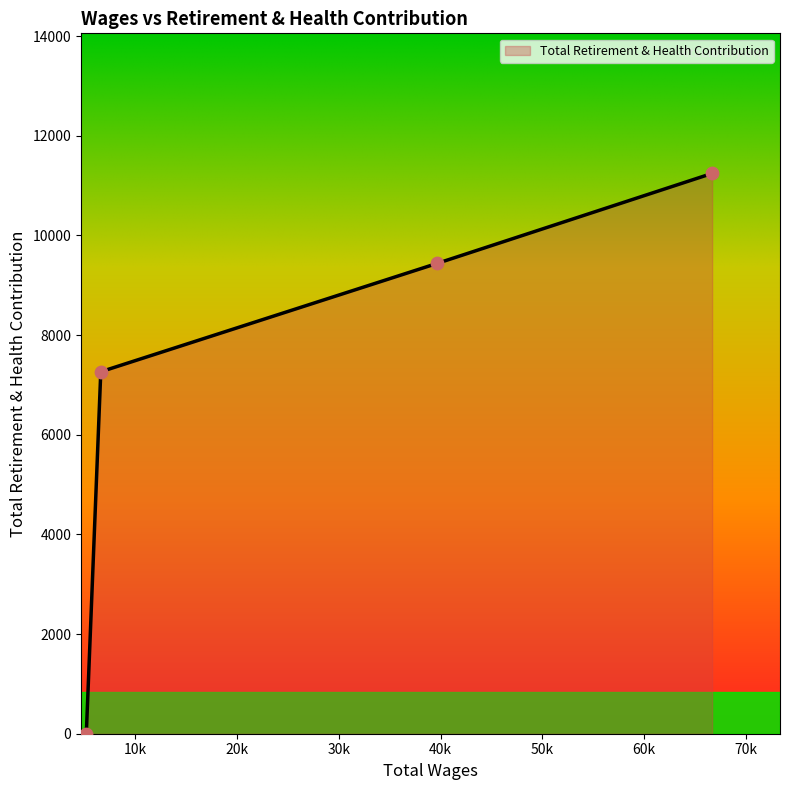

What is the greatest value displayed?

11244